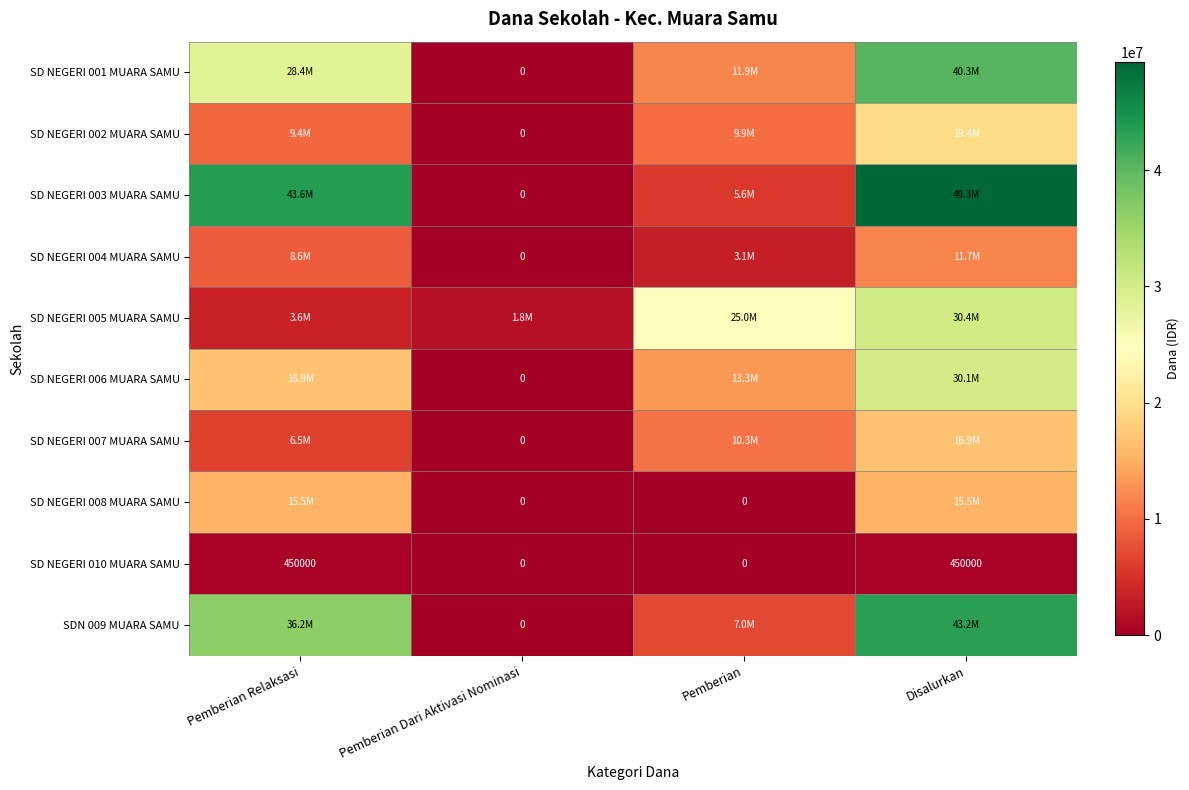

How many distinct data groups are displayed?

10